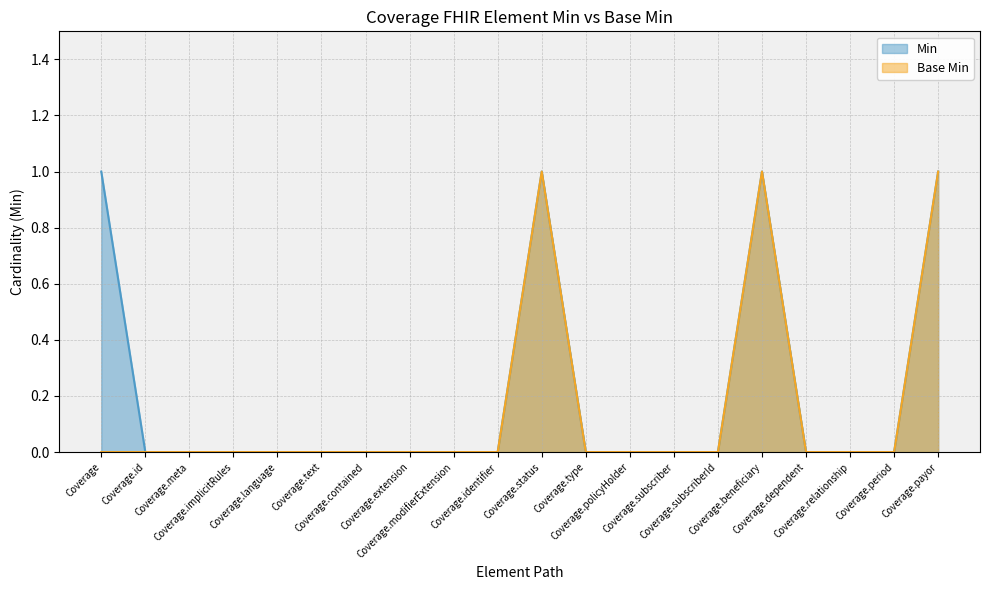

Which series has the largest total across all categories?

Min